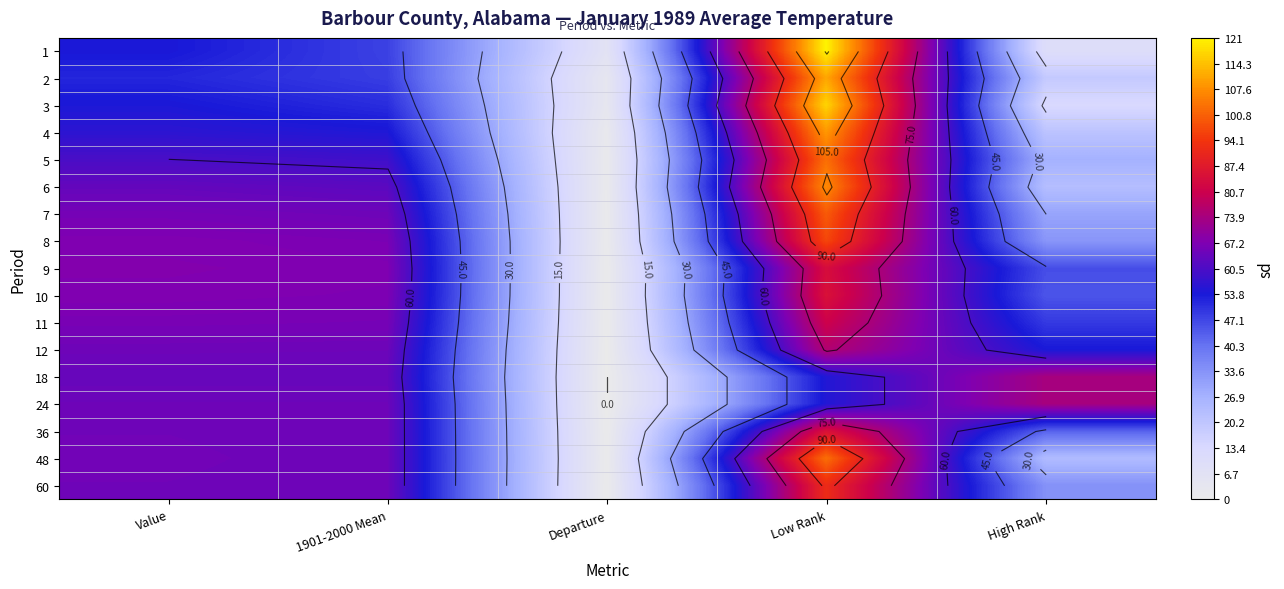

Is the value of 11 at High Rank greater than the value of 3 at Low Rank?

No